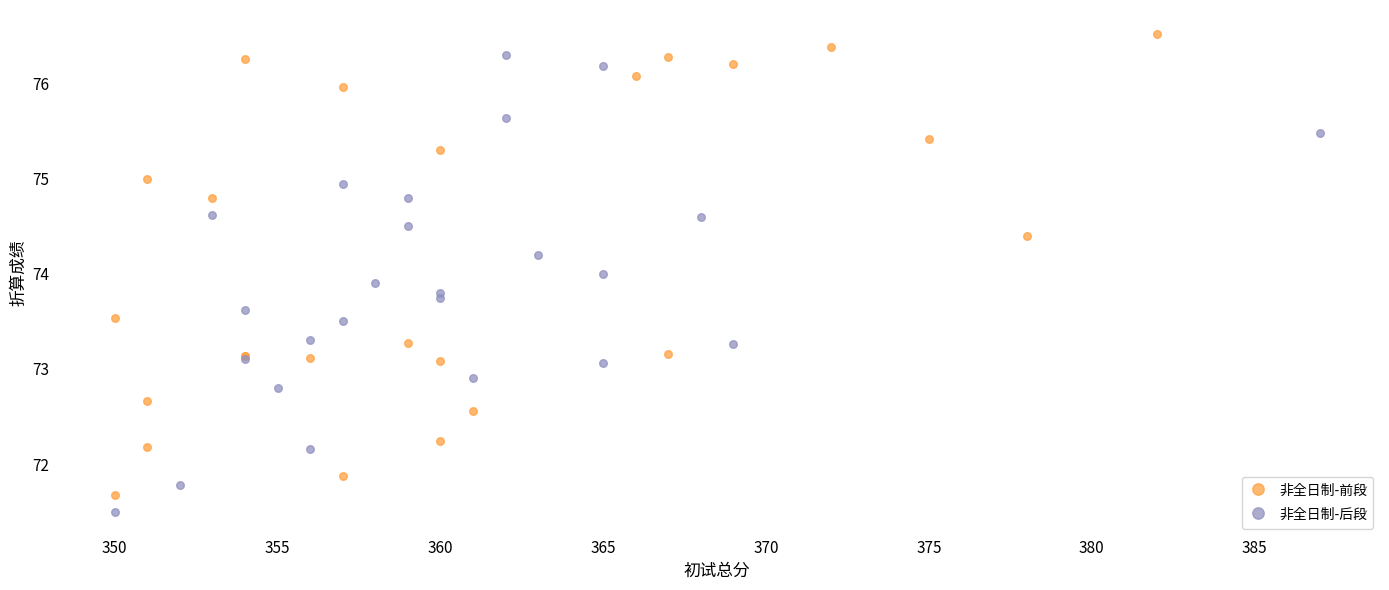

Which series contains the lowest Y value?

非全日制-后段